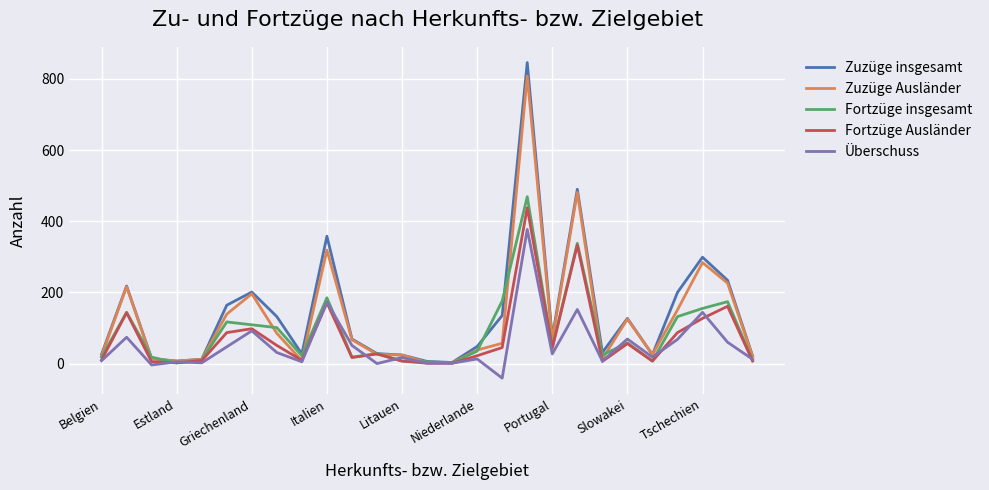

Which series has the largest range (max minus min)?

Zuzüge insgesamt